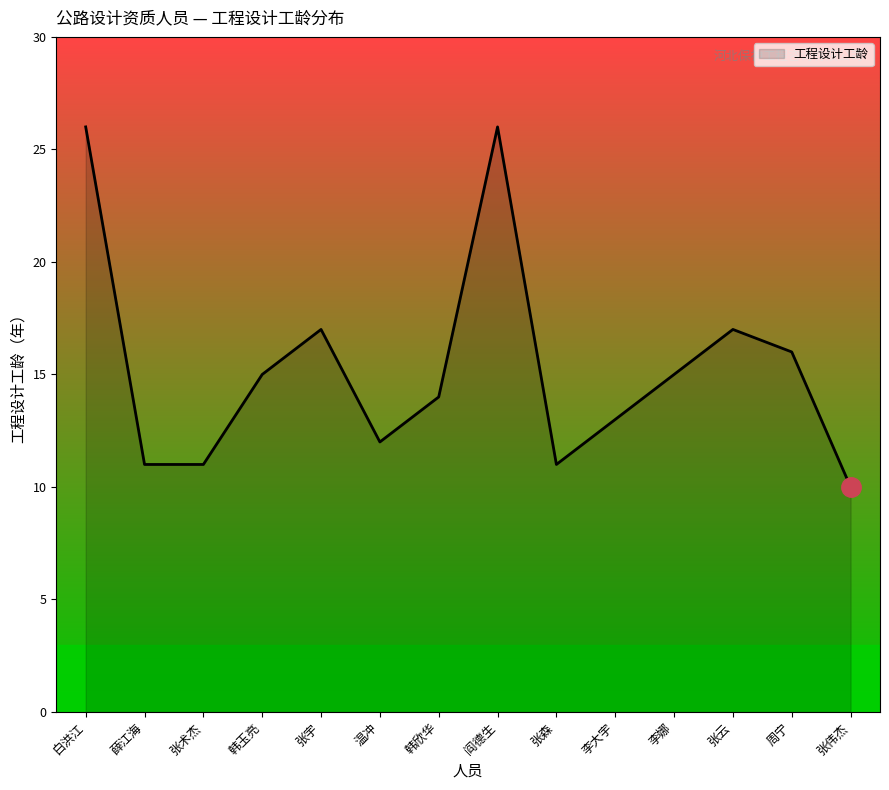

Which has a higher value, 阎德生 or 周宁?

阎德生